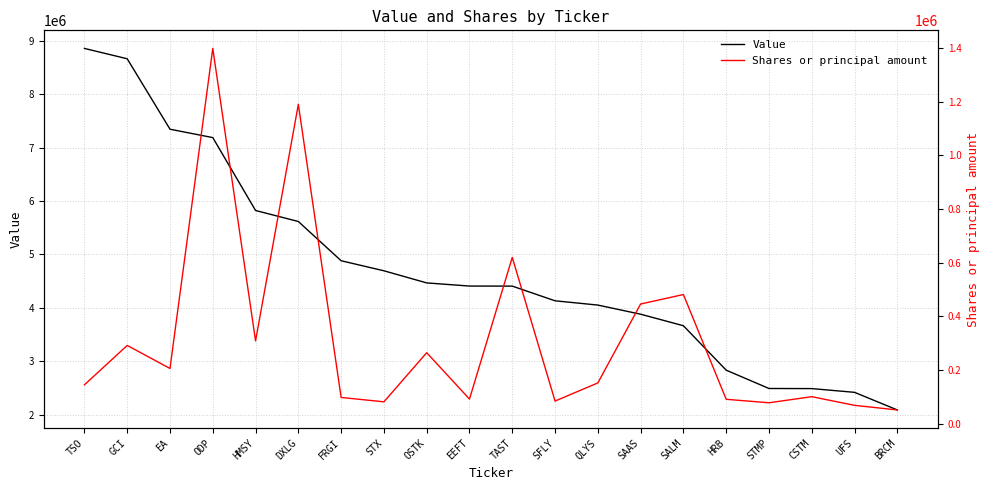

What position from the left is SFLY?

12